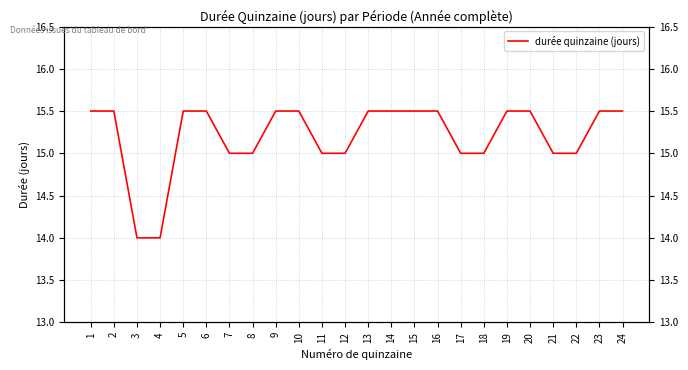

At which category does the chart reach its peak across all series?

1